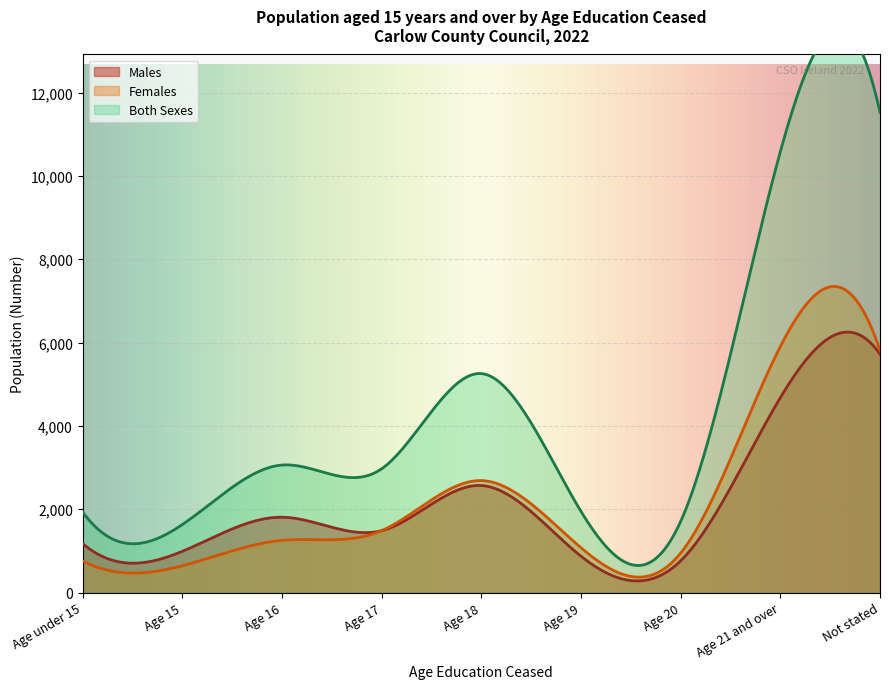

At how many categories does at least one series exceed 7148?

2